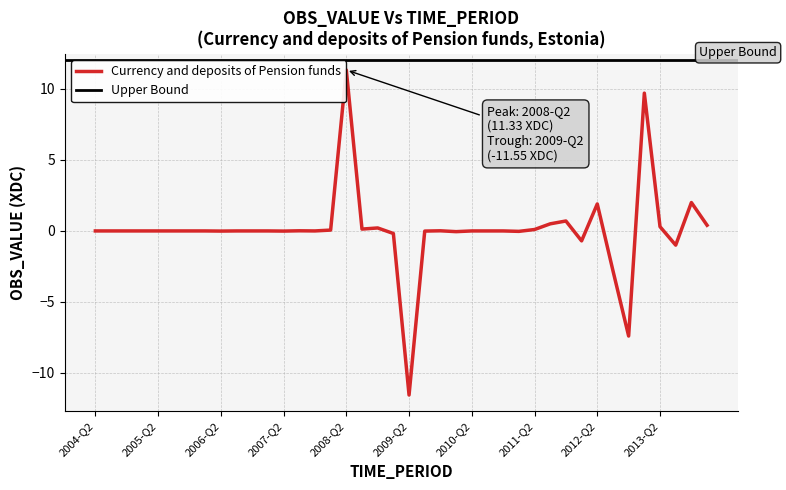

What is the difference between the second highest and minimum values?

21.3